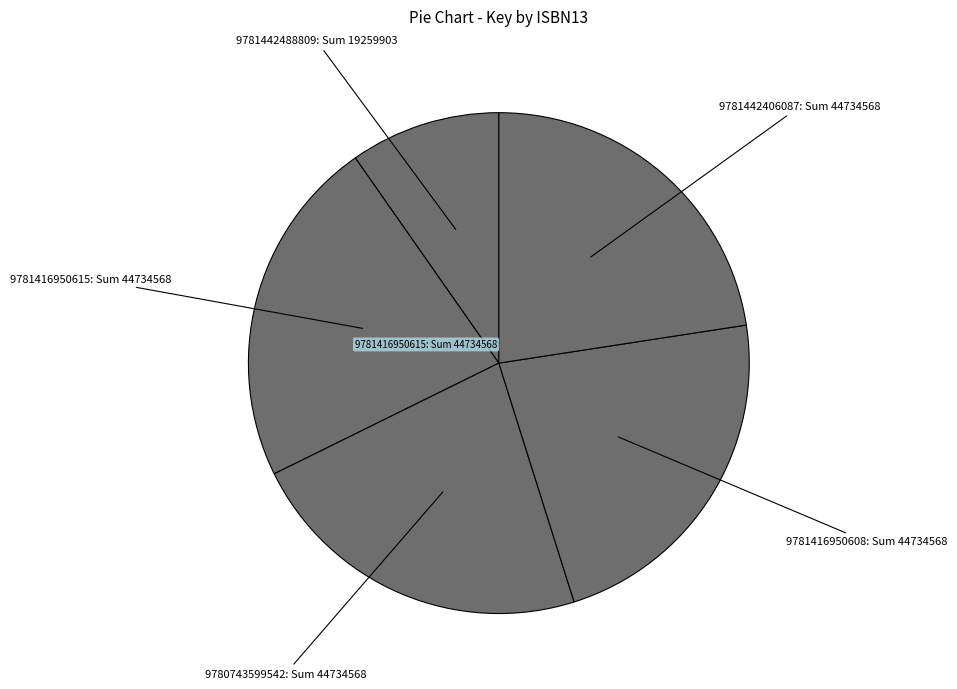

How many slices are in this pie chart?

5